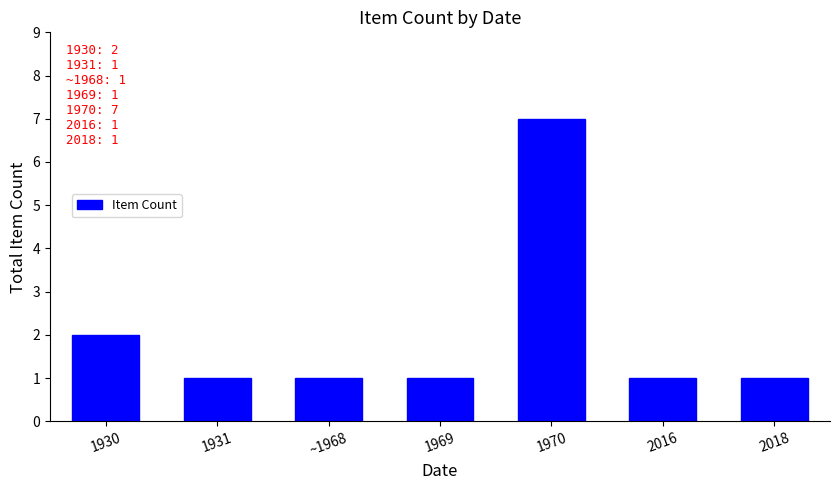

Is it true that the value at 1930 is 2?

True